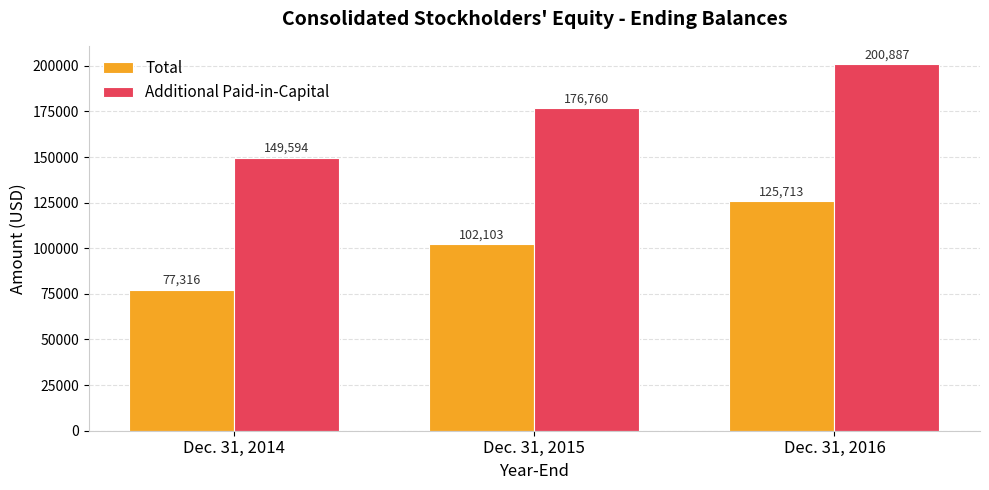

What is the difference between the maximum and minimum values in the Additional Paid-in-Capital series?

51293